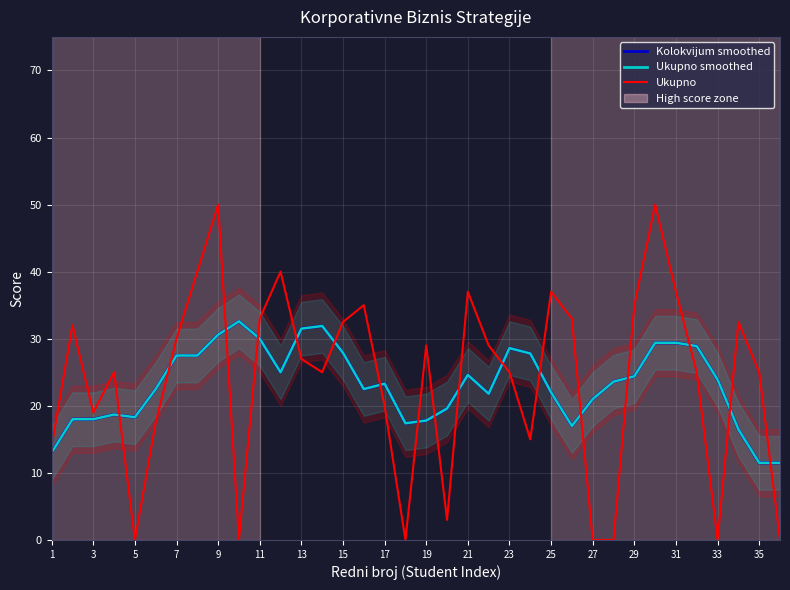

True or false: Kolokvijum smoothed and Ukupno cross at least once.

True